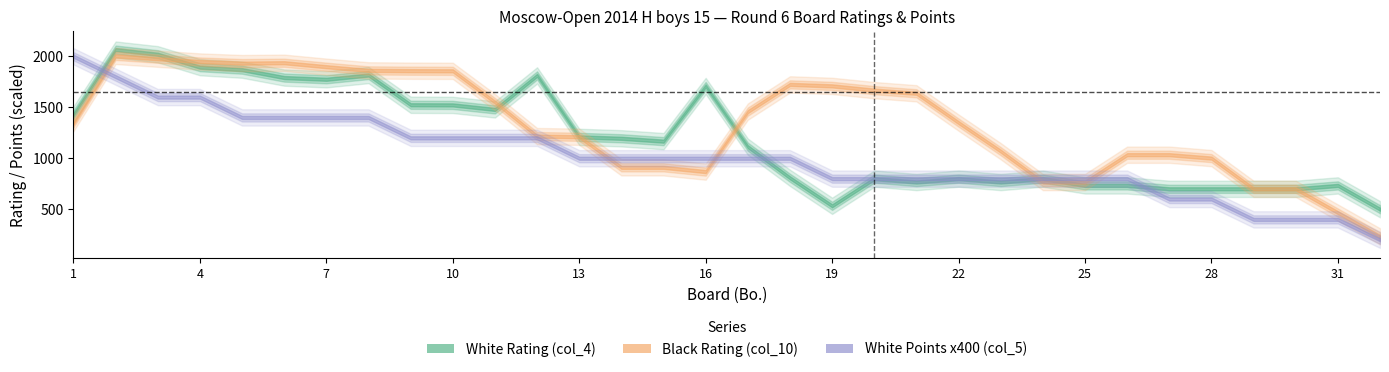

How many interior local peaks does the White Rating (col_4) series have?

7